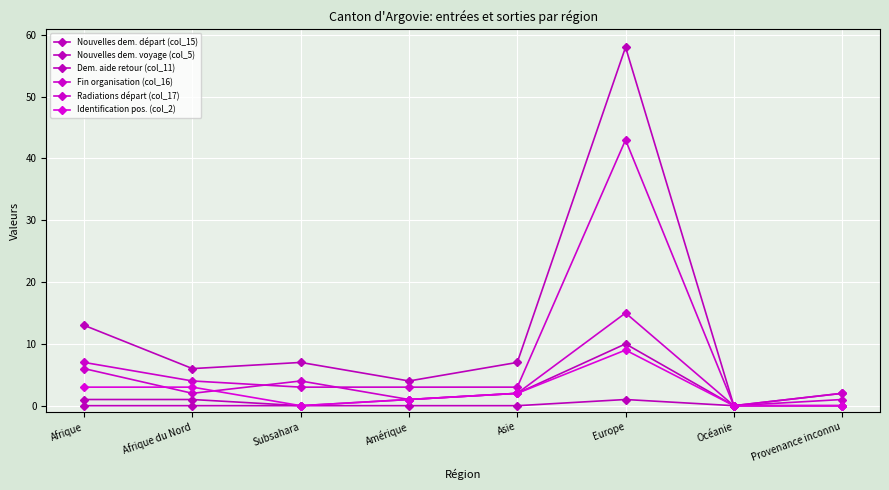

Where is the first local maximum for Nouvelles dem. voyage (col_5)?

Europe